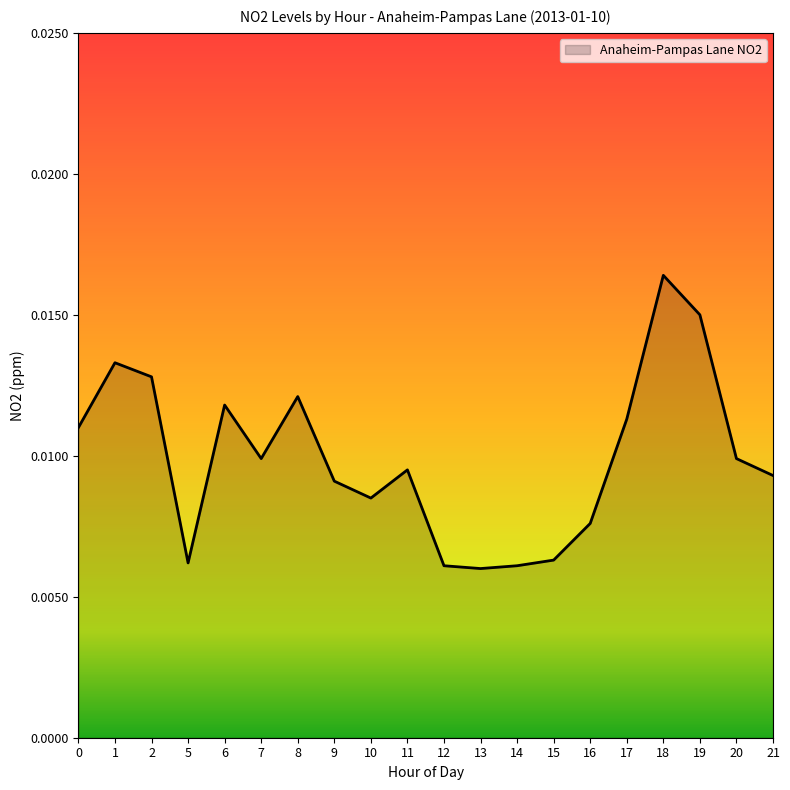

True or false: the data has more than 1 interior local peaks.

True